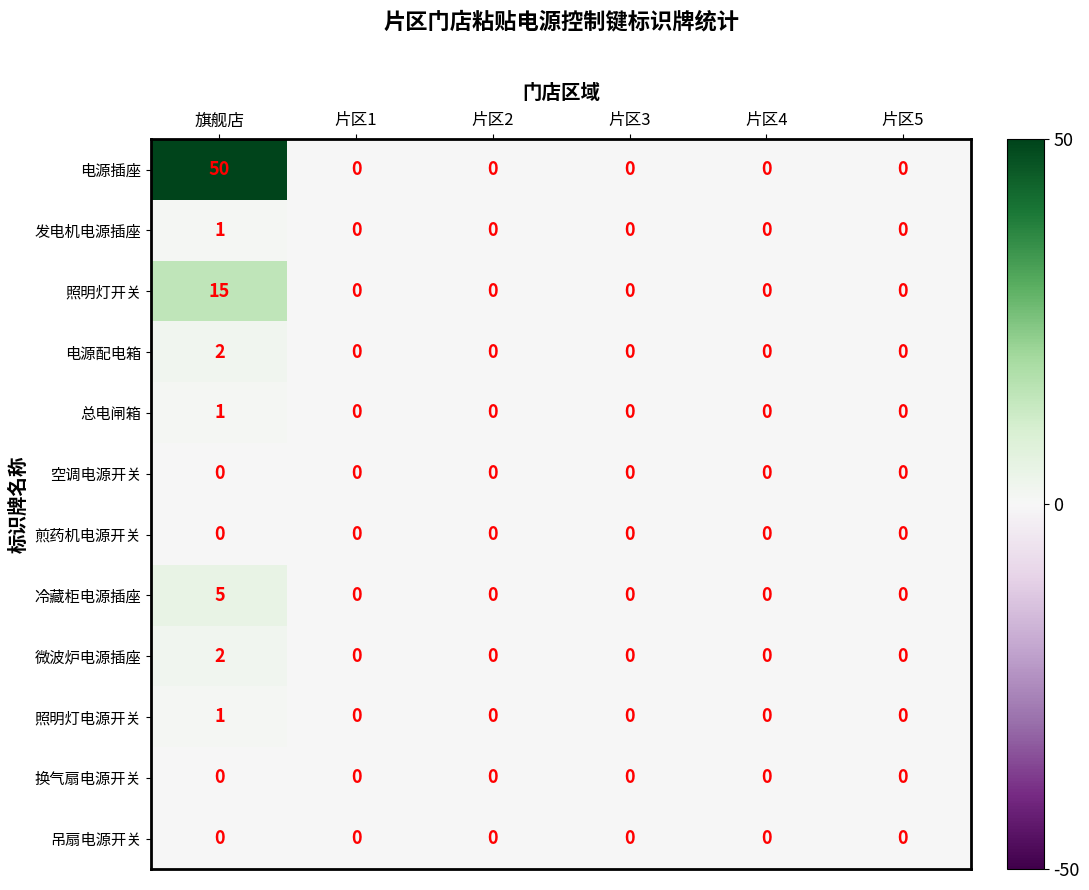

At which category is the sum across all series the highest?

旗舰店